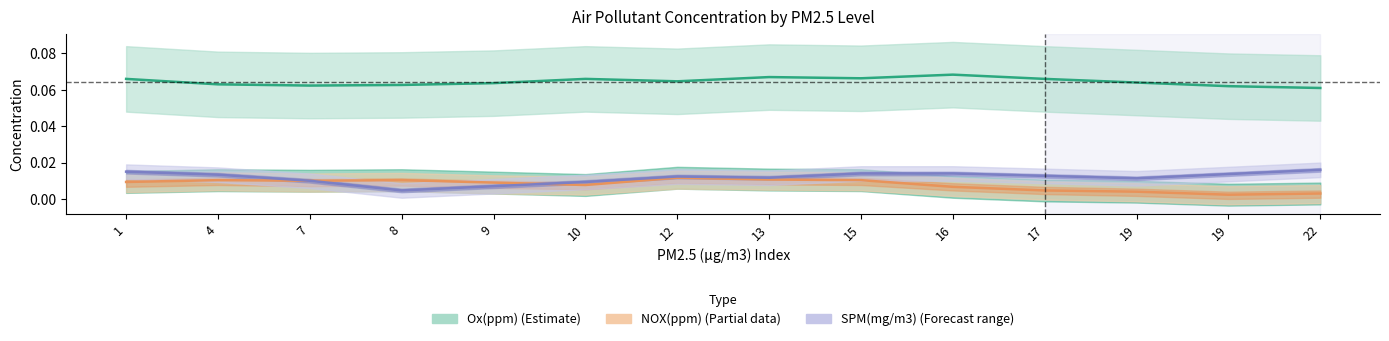

Is the value of SPM center at 10 greater than the value of NOX center at 19?

Yes